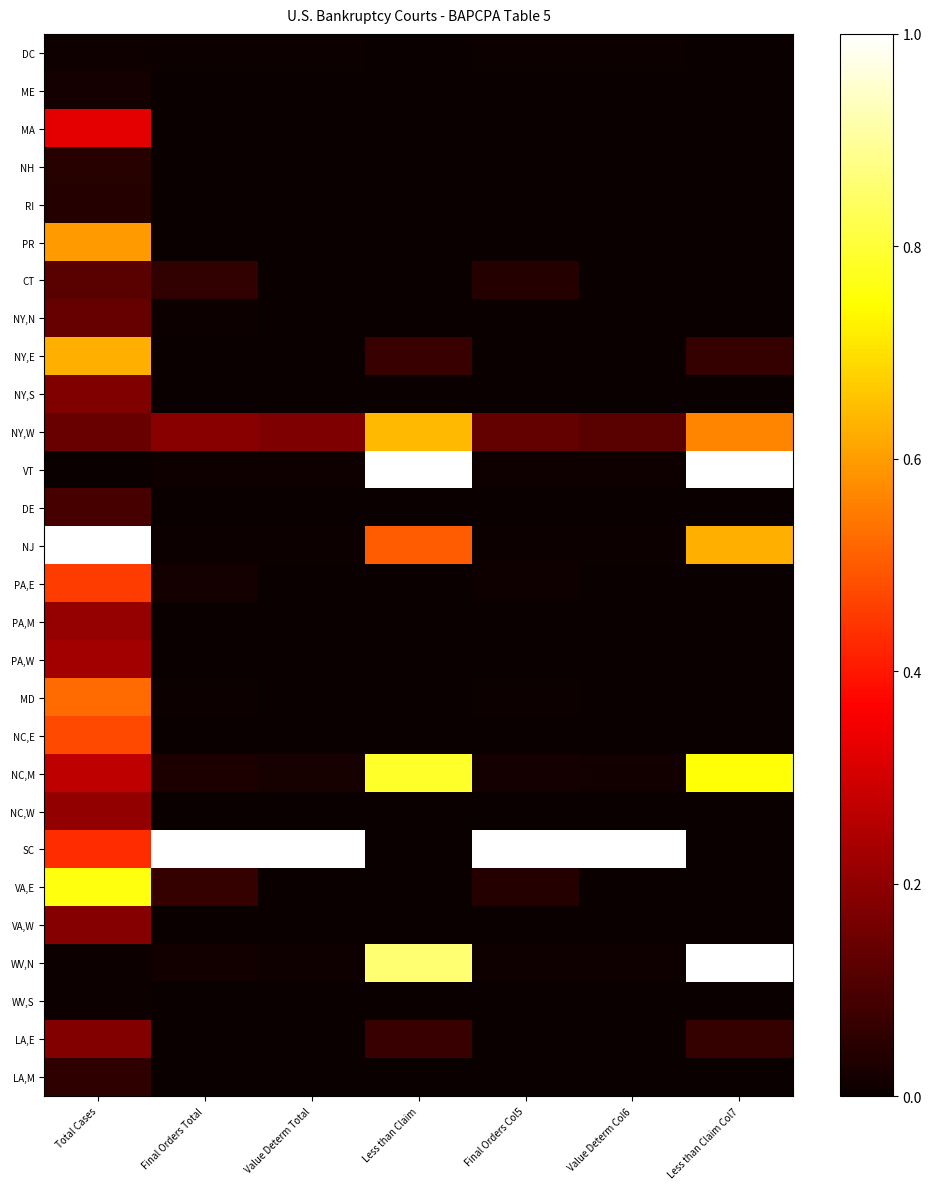

At Value Determ Col6, list the series in order from smallest to largest.

ME, MA, NH, RI, PR, CT, NY,S, DE, PA,E, PA,M, PA,W, VA,E, VA,W, LA,M, NY,N, NY,E, MD, WV,S, LA,E, NC,E, NC,W, DC, NJ, VT, WV,N, NC,M, NY,W, SC